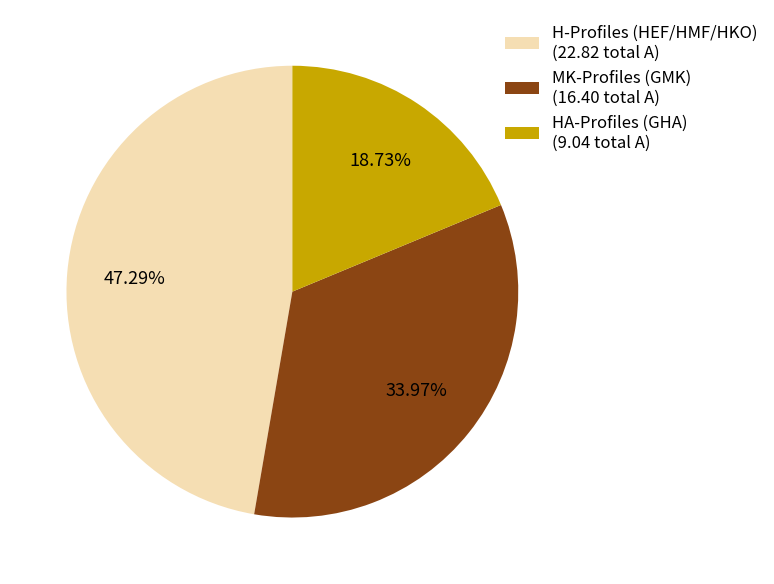

Is there any slice that represents more than half of the pie?

No